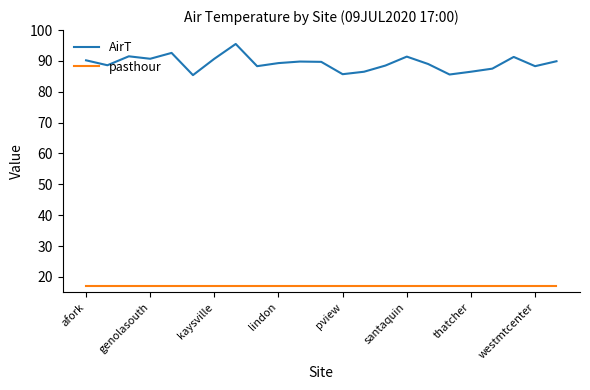

What is the average value of the pasthour series?

17.0